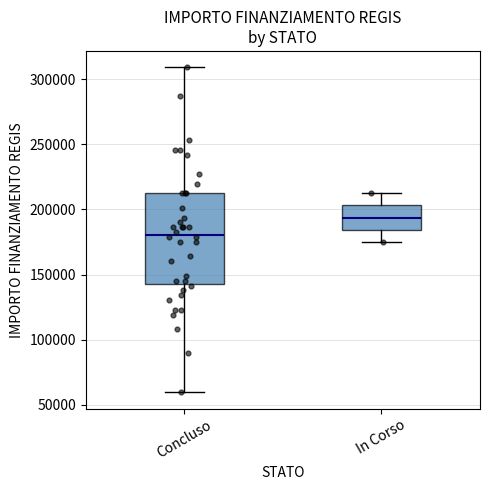

Comparing the boxes themselves (not the whiskers), which one is the tallest?

Concluso